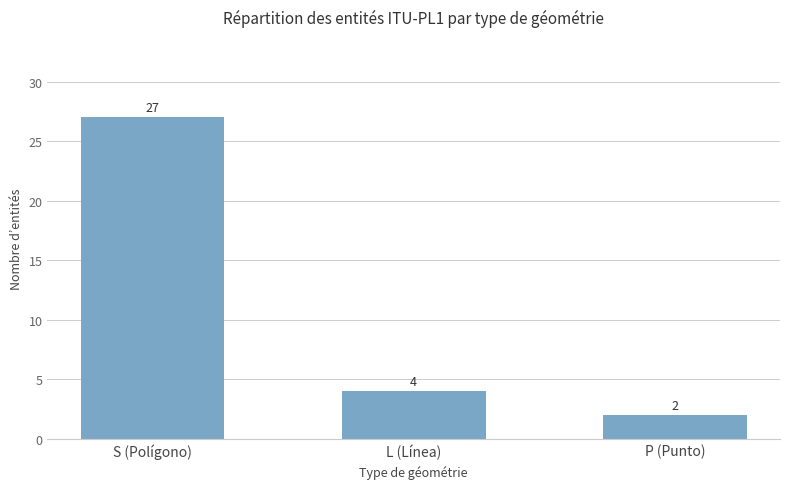

Read the value at S (Polígono), to the nearest 5.

25